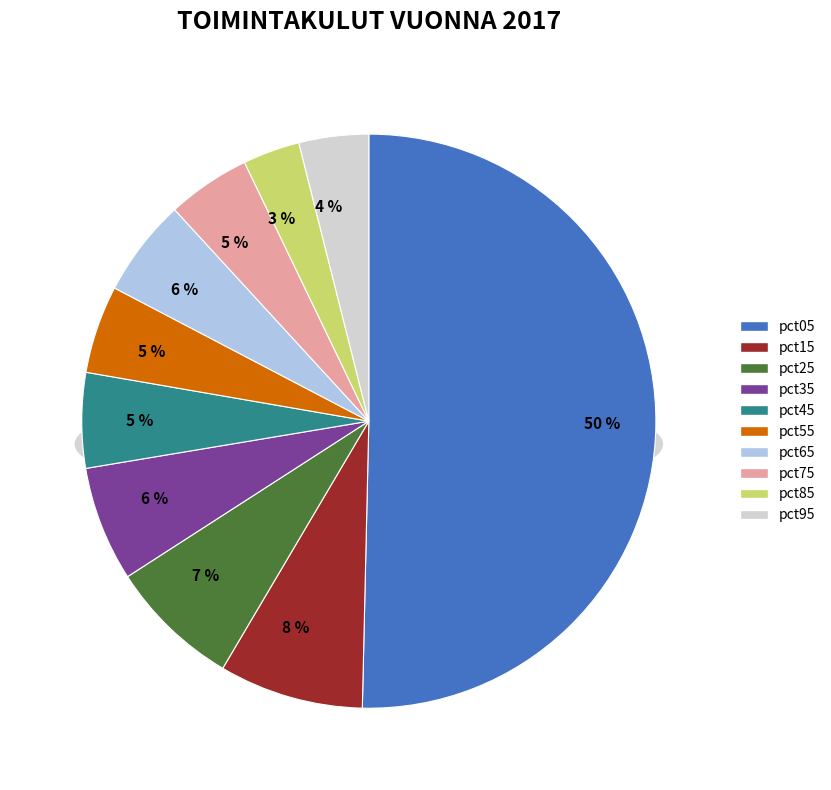

Which category has the biggest portion of the pie?

pct05